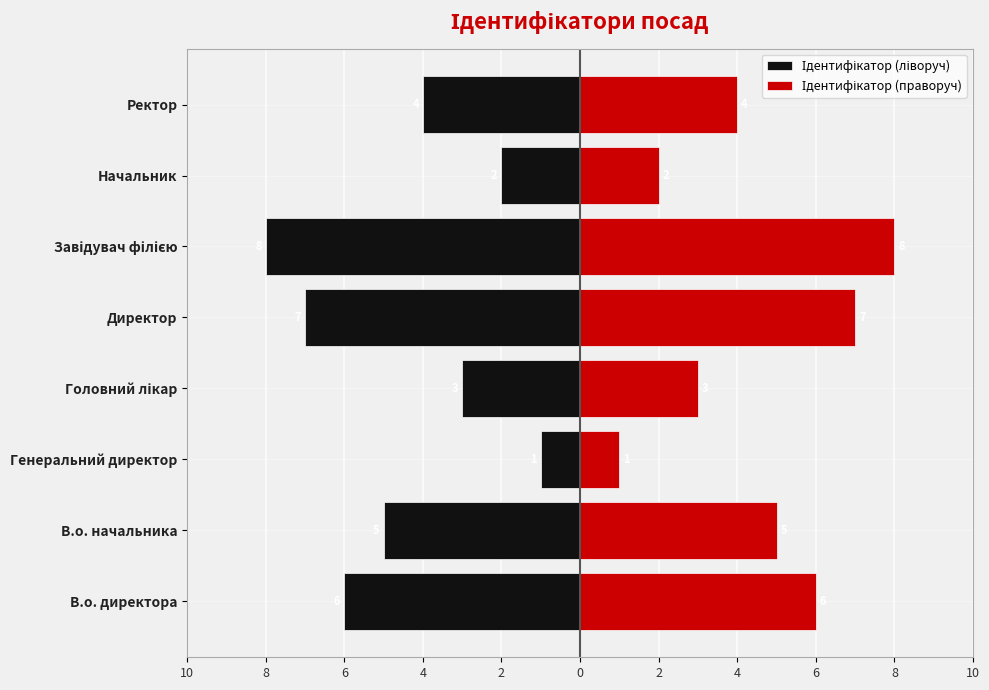

Reading right to left, list all the values displayed in this chart.

Ідентифікатор (ліворуч): -4	-2	-8	-7	-3	-1	-5	-6
Ідентифікатор (праворуч): 4	2	8	7	3	1	5	6